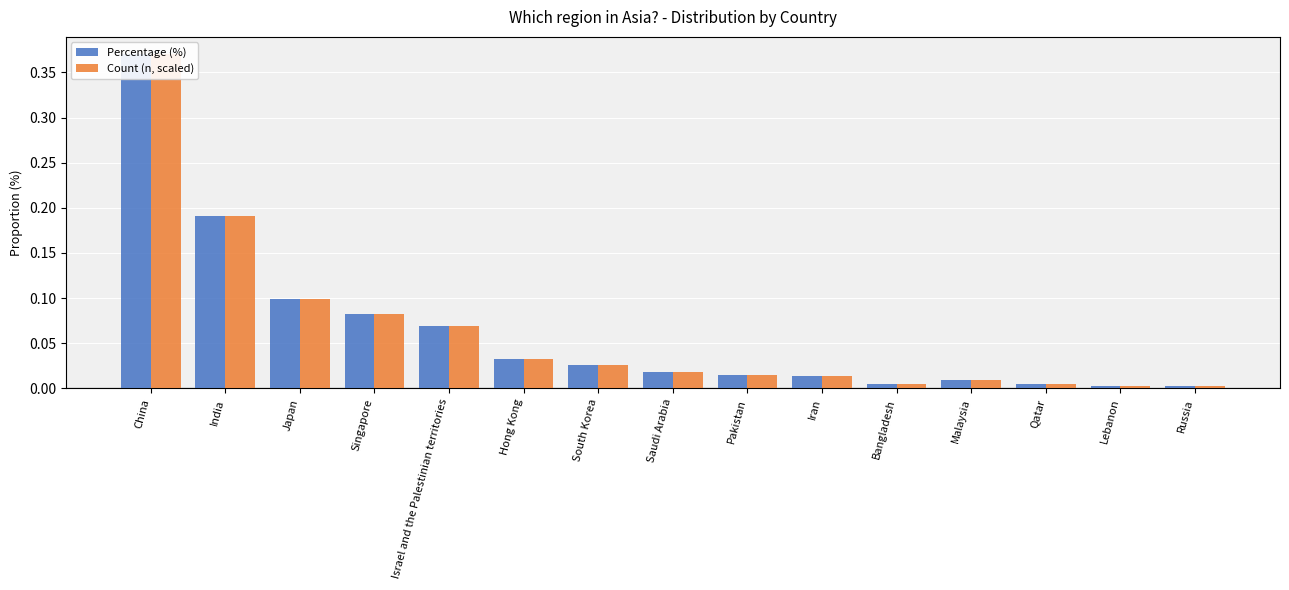

List the series in order of their overall mean, lowest first.

Percentage (%), Count (n, scaled)